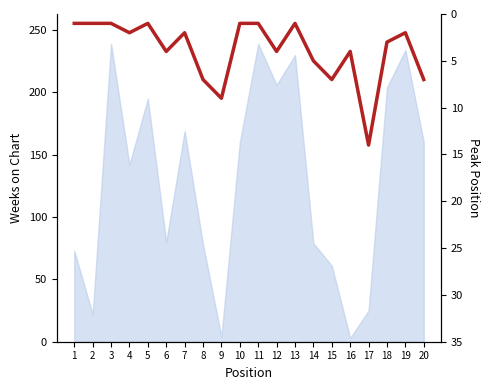

How many data points are above 3?

9